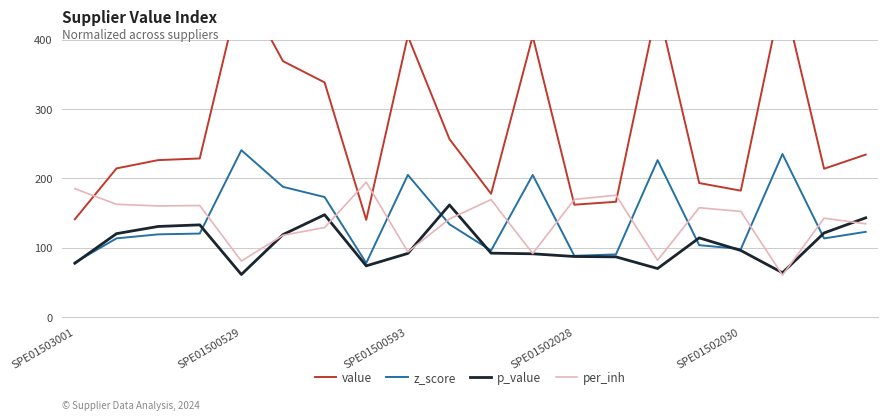

Rank the series at 18 from highest to lowest value.

value, per_inh, p_value, z_score